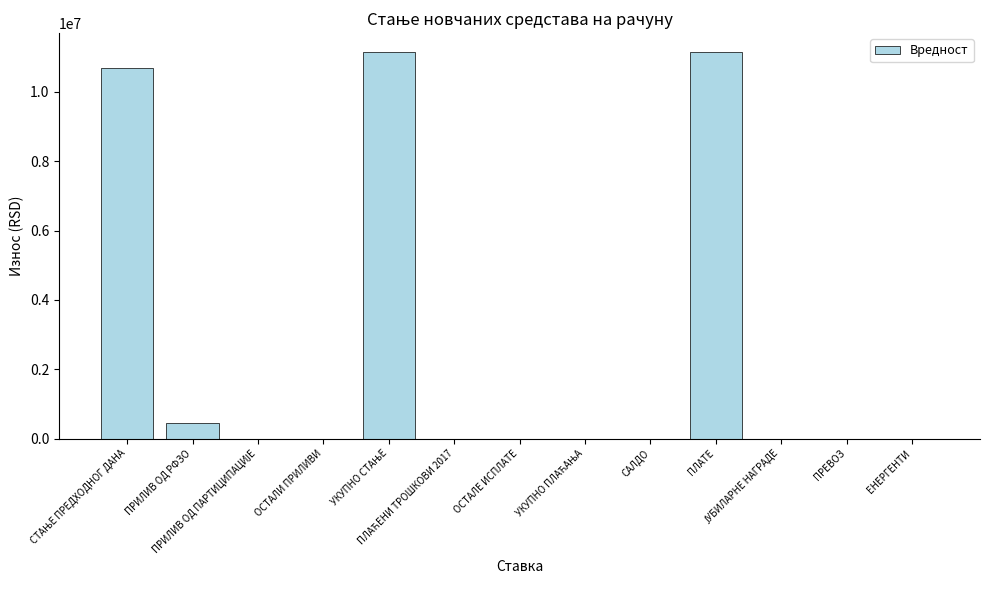

What is the maximum value shown in the chart?

11136377.4